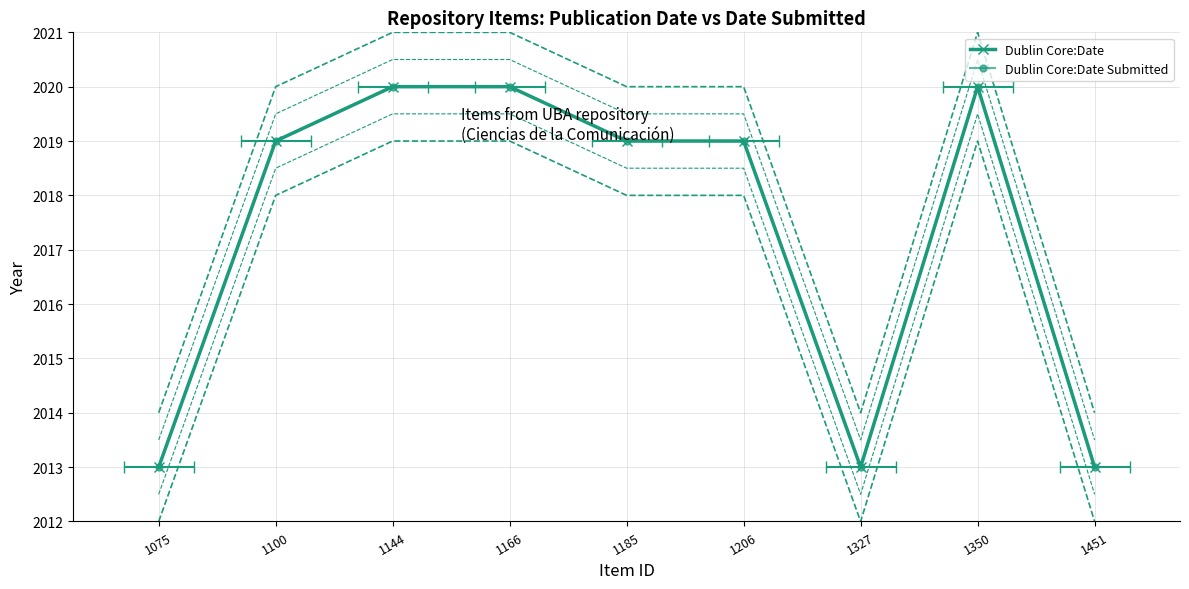

True or false: Dublin Core:Date Submitted and Dublin Core:Date cross at least once.

False